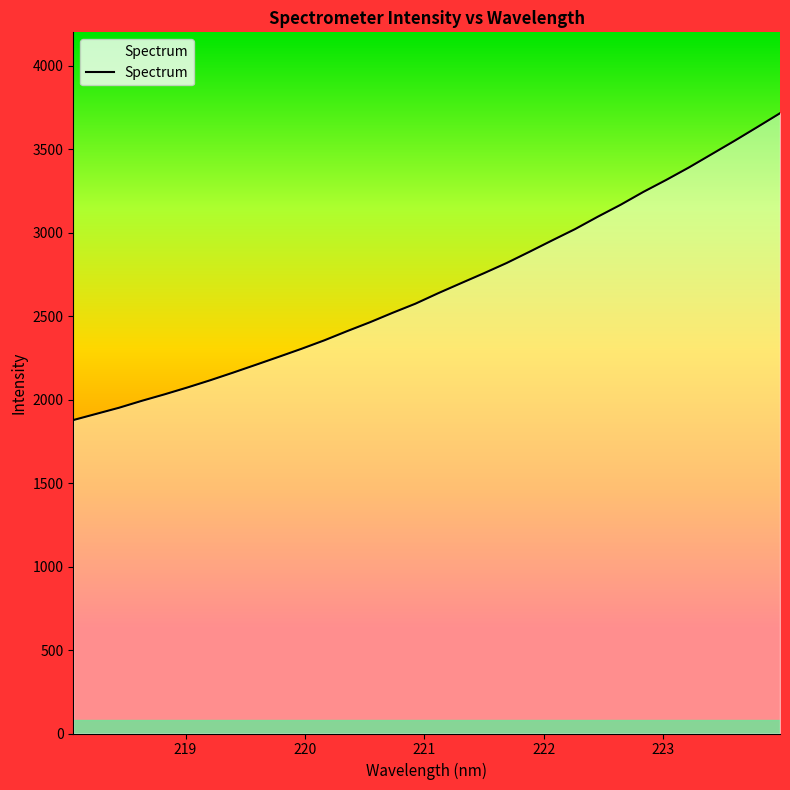

What is the difference between the maximum and minimum values?

1837.8